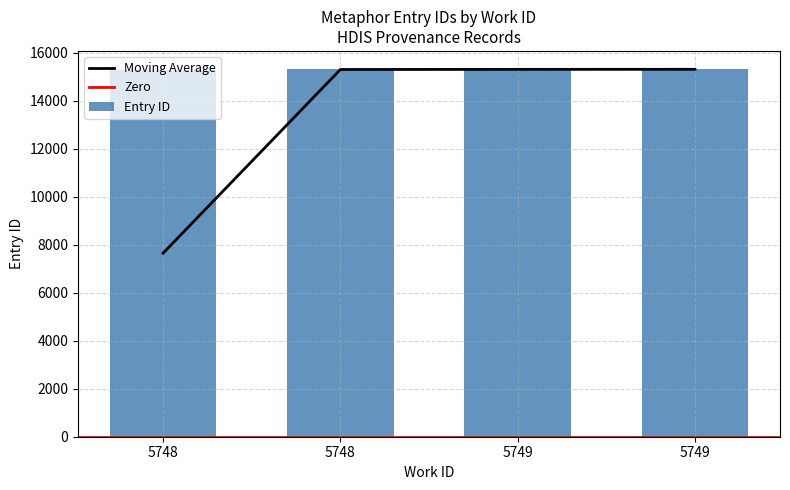

Approximately how many times larger is the value at 5749 compared to 5749?

1.0